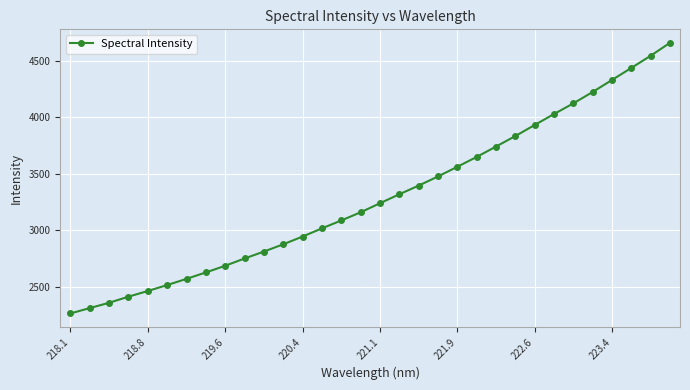

What is the difference between the maximum and minimum values?

2396.4